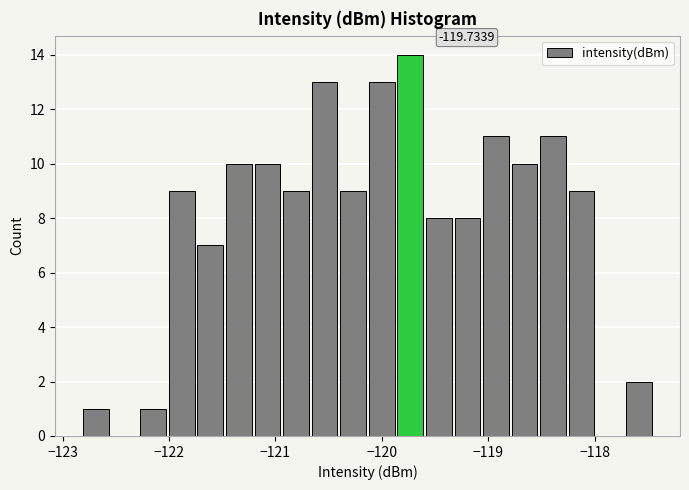

Read against the x-axis, roughly where is the centre of the tallest bar?

-119.7